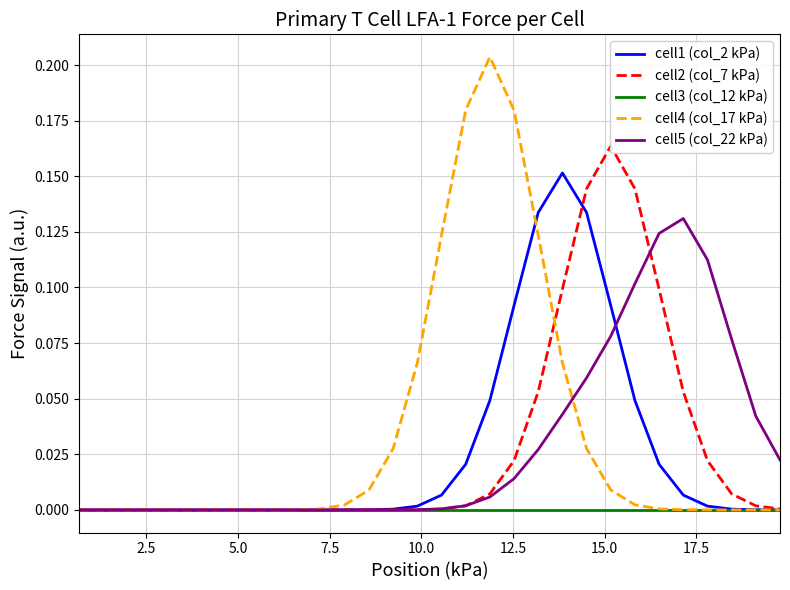

Which series has the widest spread of values?

cell4 (col_17 kPa)